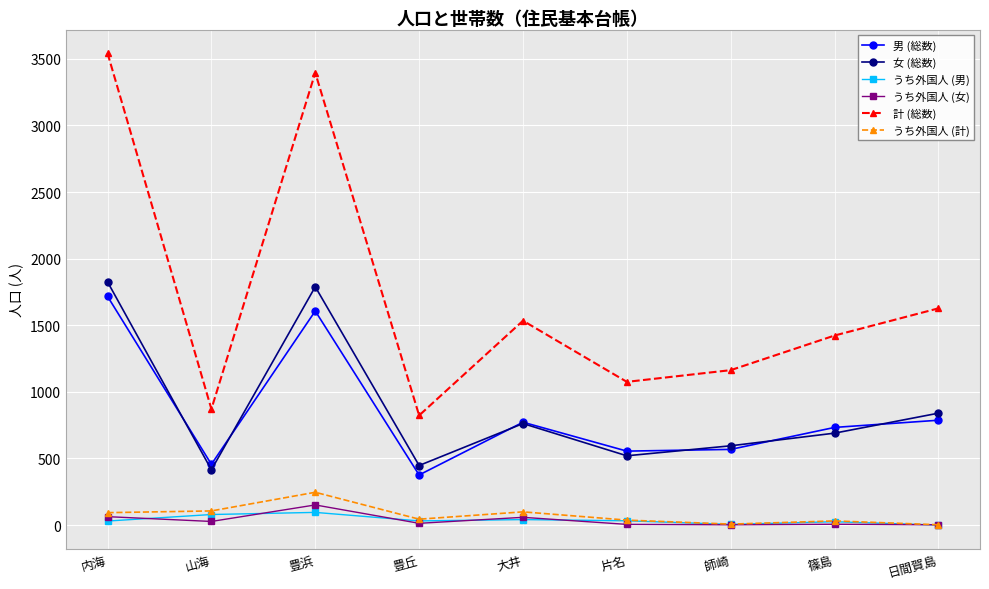

How many interior local valleys does the 女 (総数) series have?

3